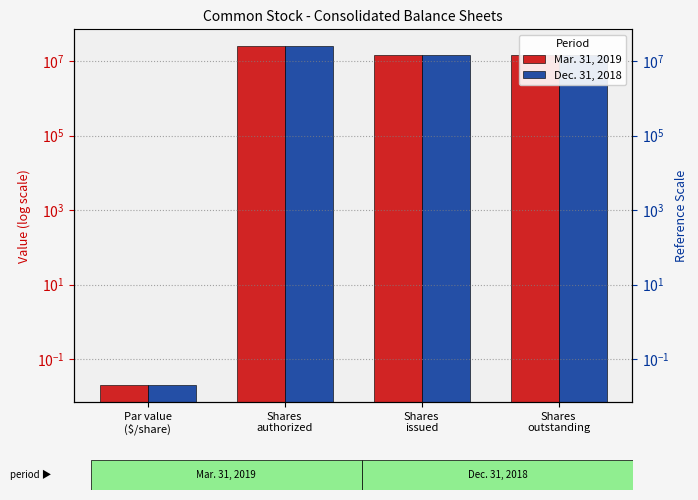

What is the label of the 2nd bar from the left?

Shares
authorized